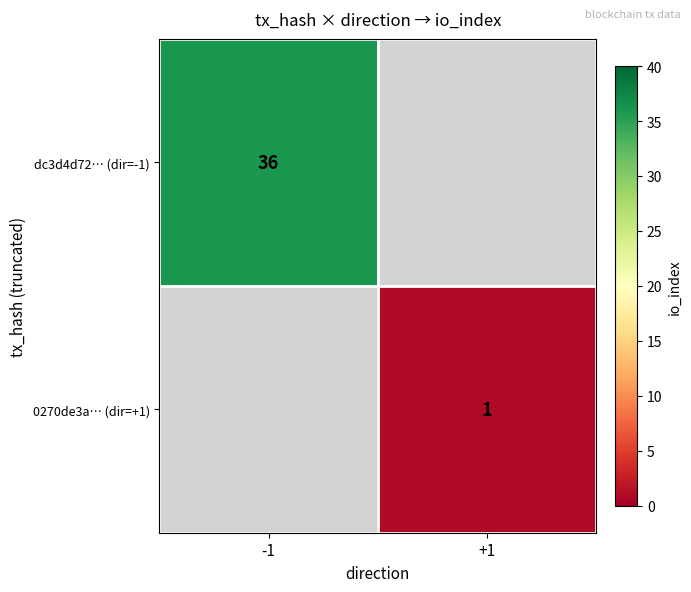

The 0270de3a… (dir=+1) series shows 1 at +1. True or false?

True